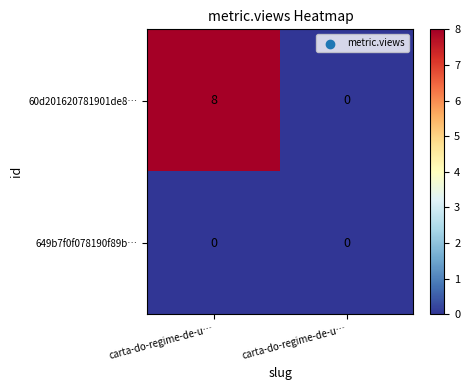

Which series has the largest total across all categories?

60d201620781901de8…